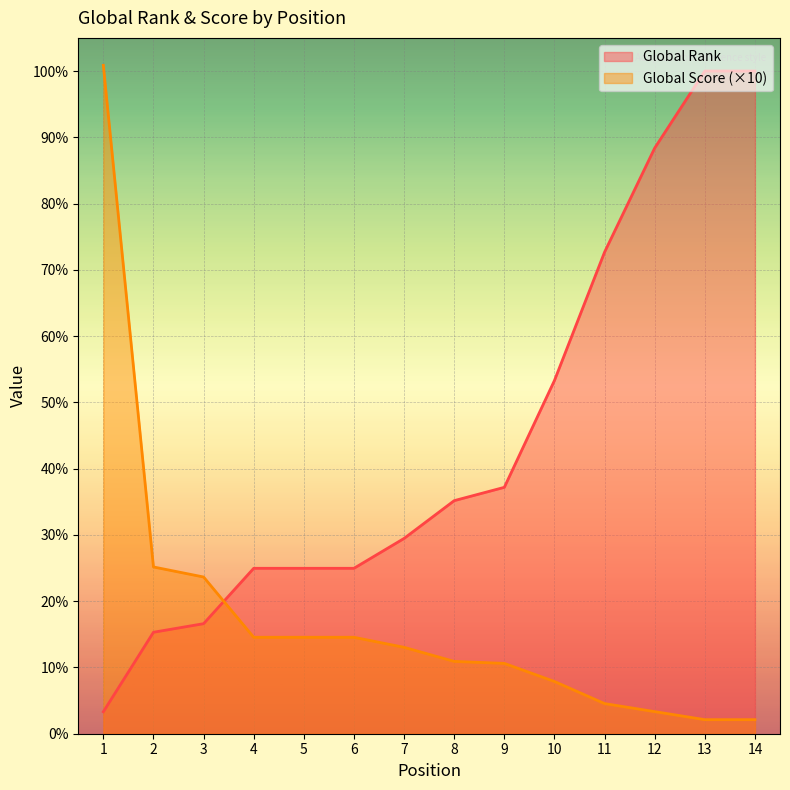

How many distinct data groups are displayed?

2